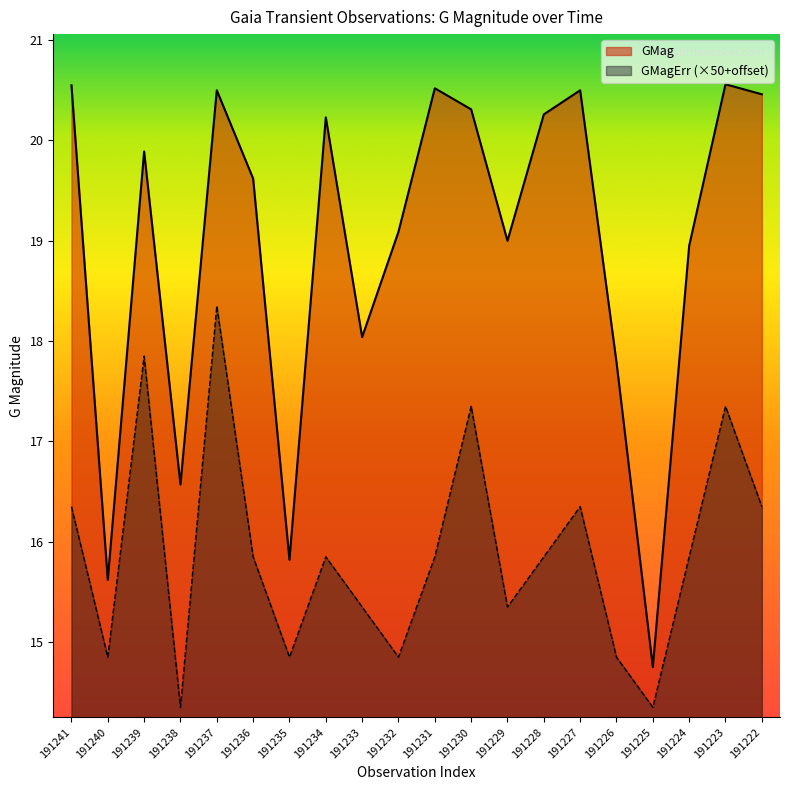

How many values in the GMag series are below 19?

7